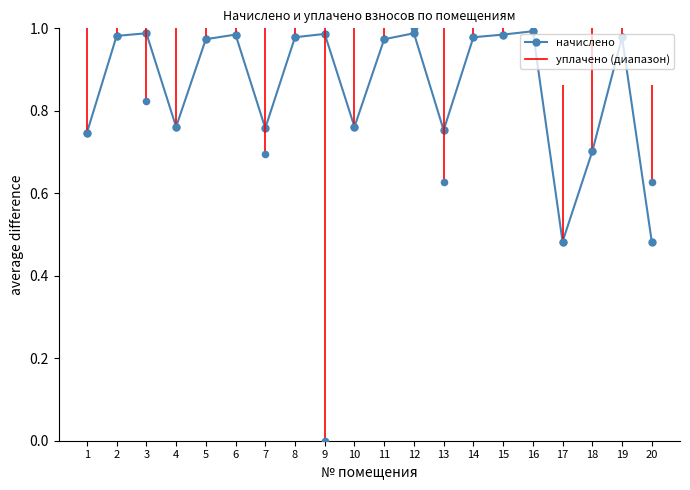

Which series contains the highest Y value?

уплачено